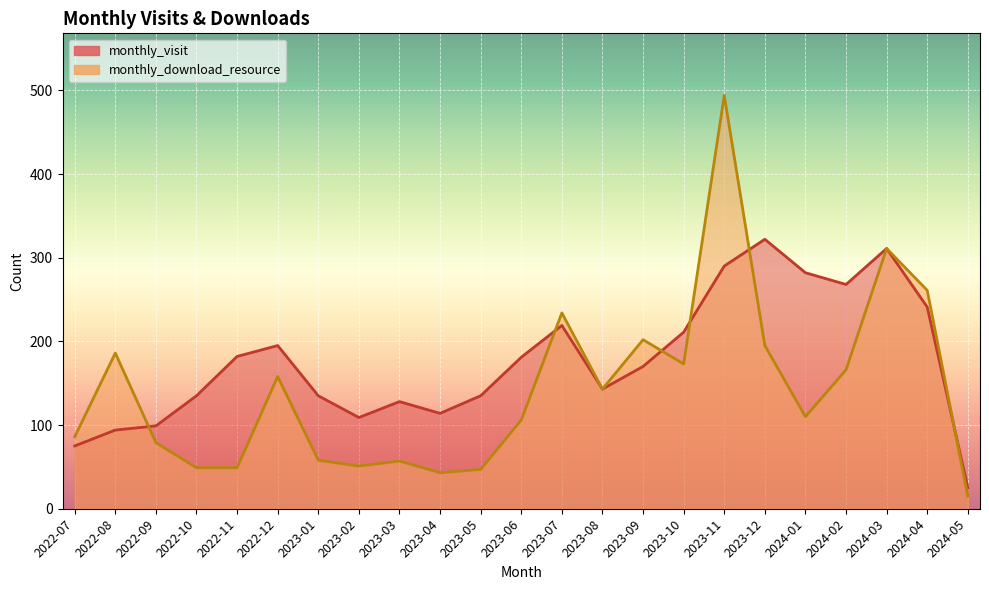

Rank the categories by monthly_visit value from lowest to highest.

2024-05, 2022-07, 2022-08, 2022-09, 2023-02, 2023-04, 2023-03, 2022-10, 2023-01, 2023-05, 2023-08, 2023-09, 2023-06, 2022-11, 2022-12, 2023-10, 2023-07, 2024-04, 2024-02, 2024-01, 2023-11, 2024-03, 2023-12